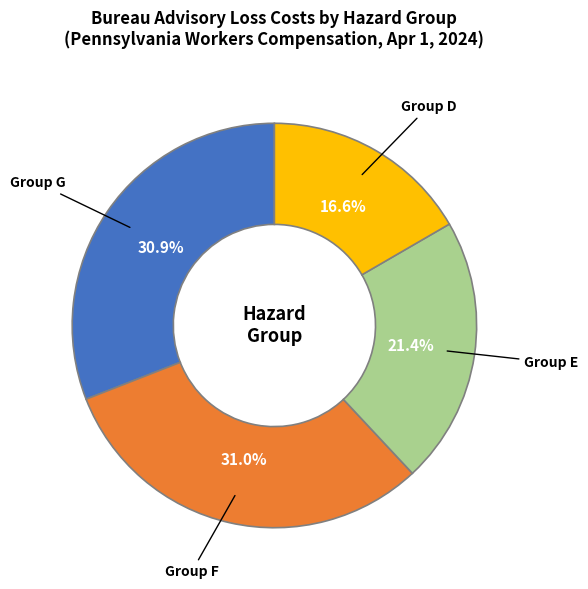

Does any single category account for the majority?

No